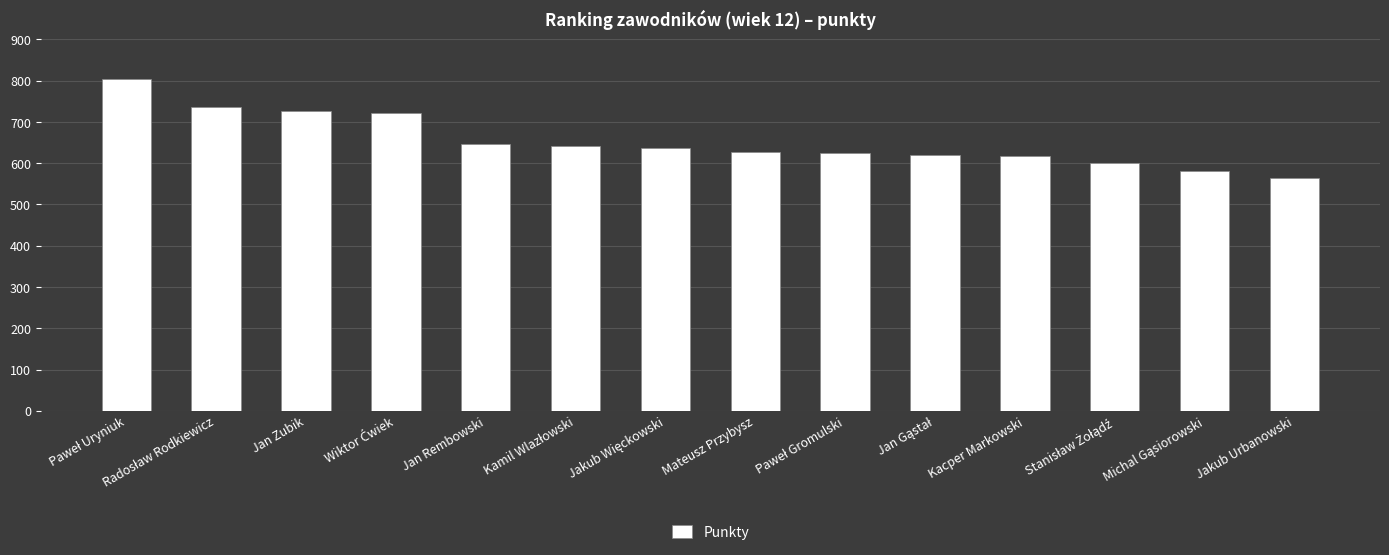

What is the value of the 7th bar from the left?

636